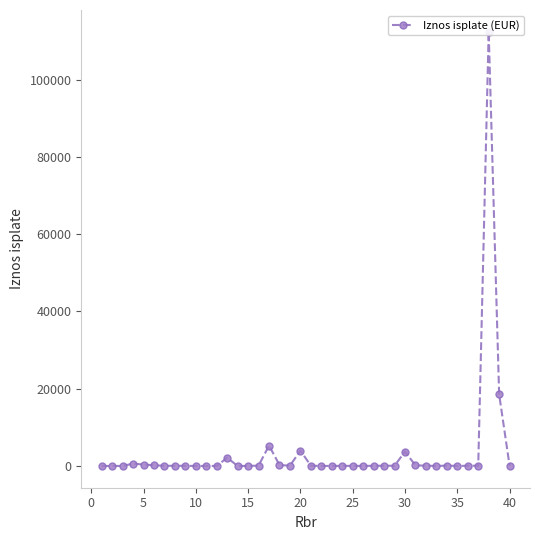

How many interior local peaks (higher than both neighbors) does the data have?

10